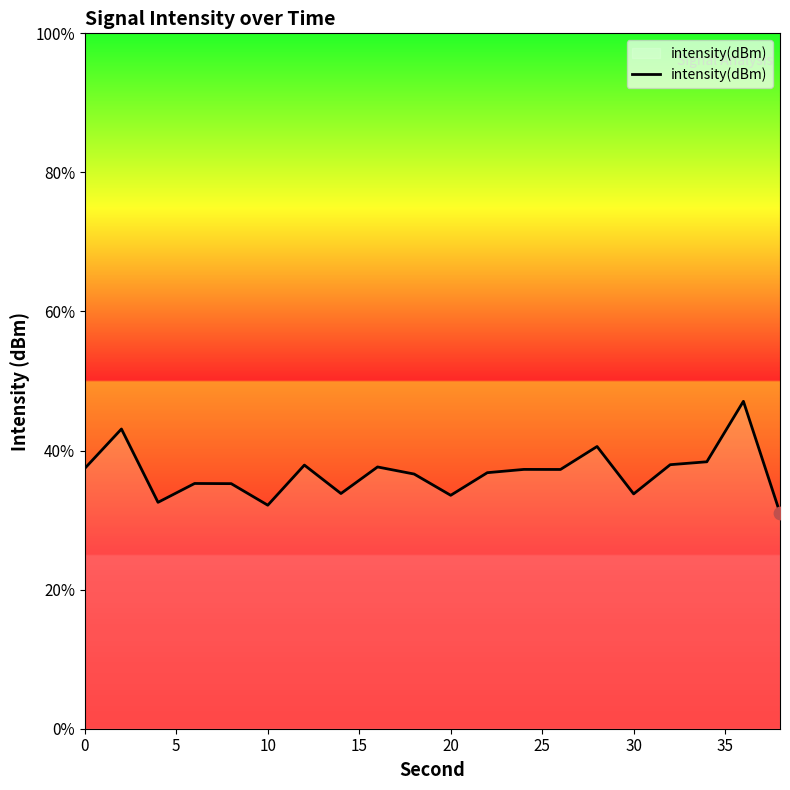

What is the minimum value shown in the chart?

31.0